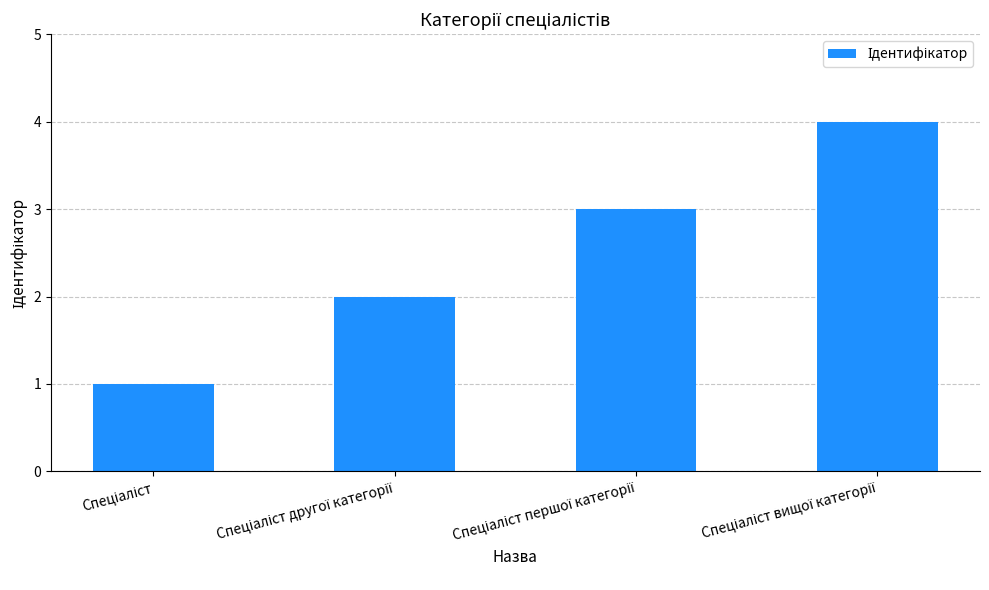

What is the difference between the maximum and minimum values?

3